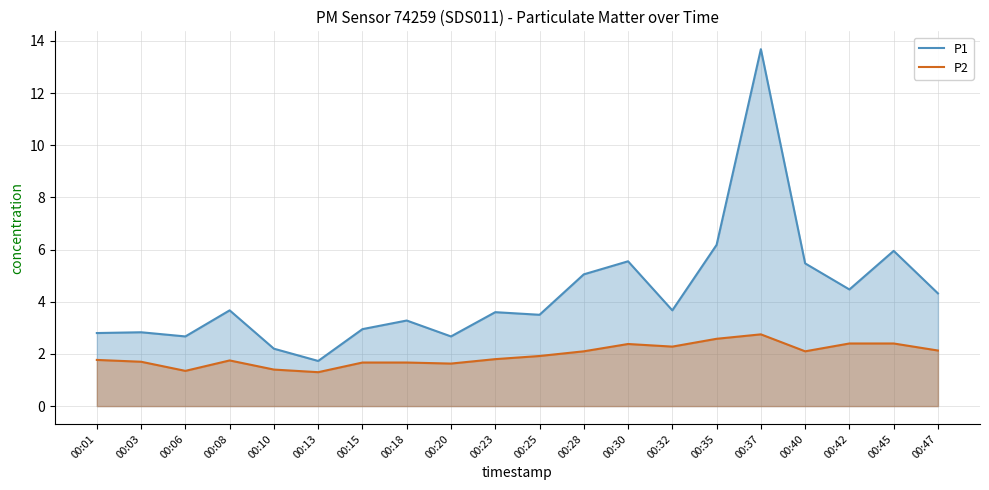

At which category does P1 reach its first local valley?

00:06